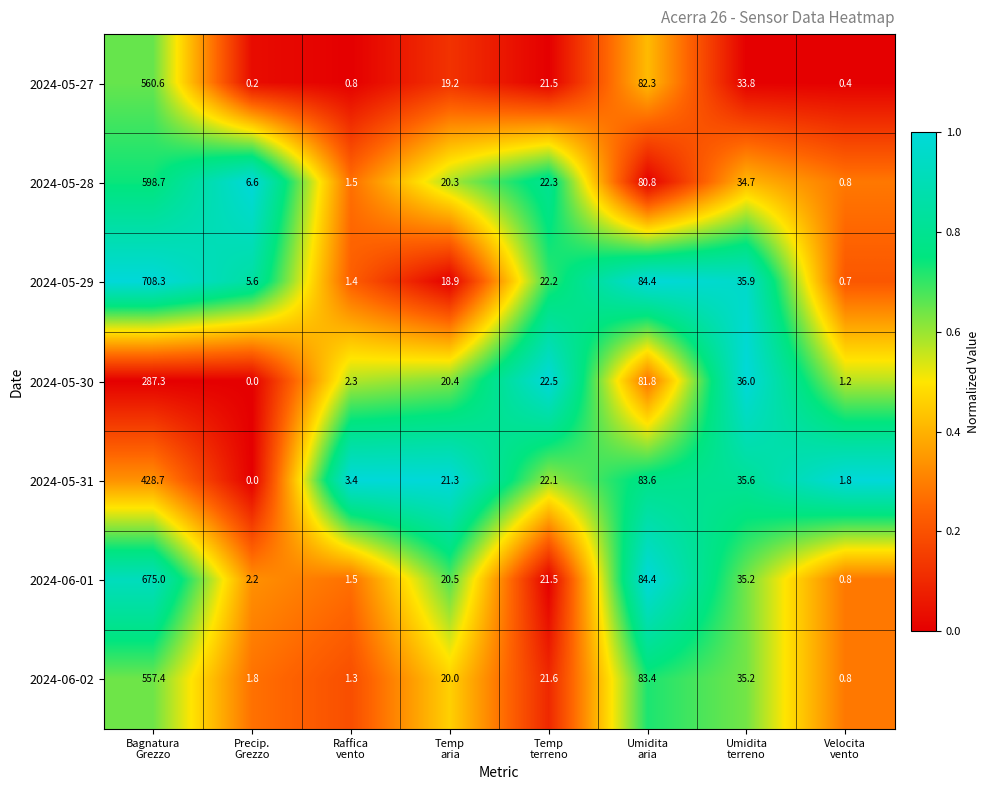

What is the minimum value for 2024-06-02?

0.8